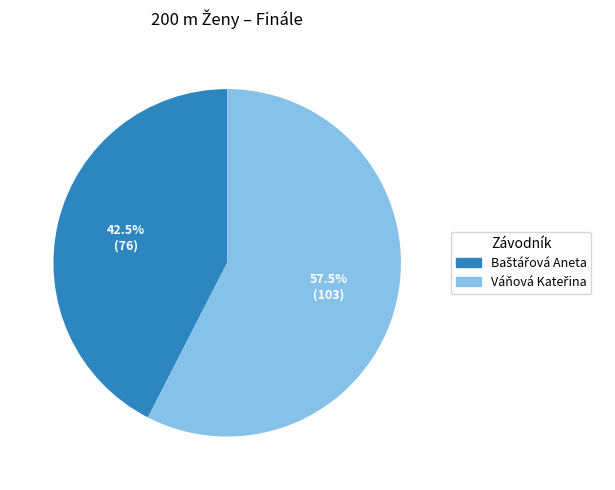

Is there any slice that represents more than half of the pie?

Yes